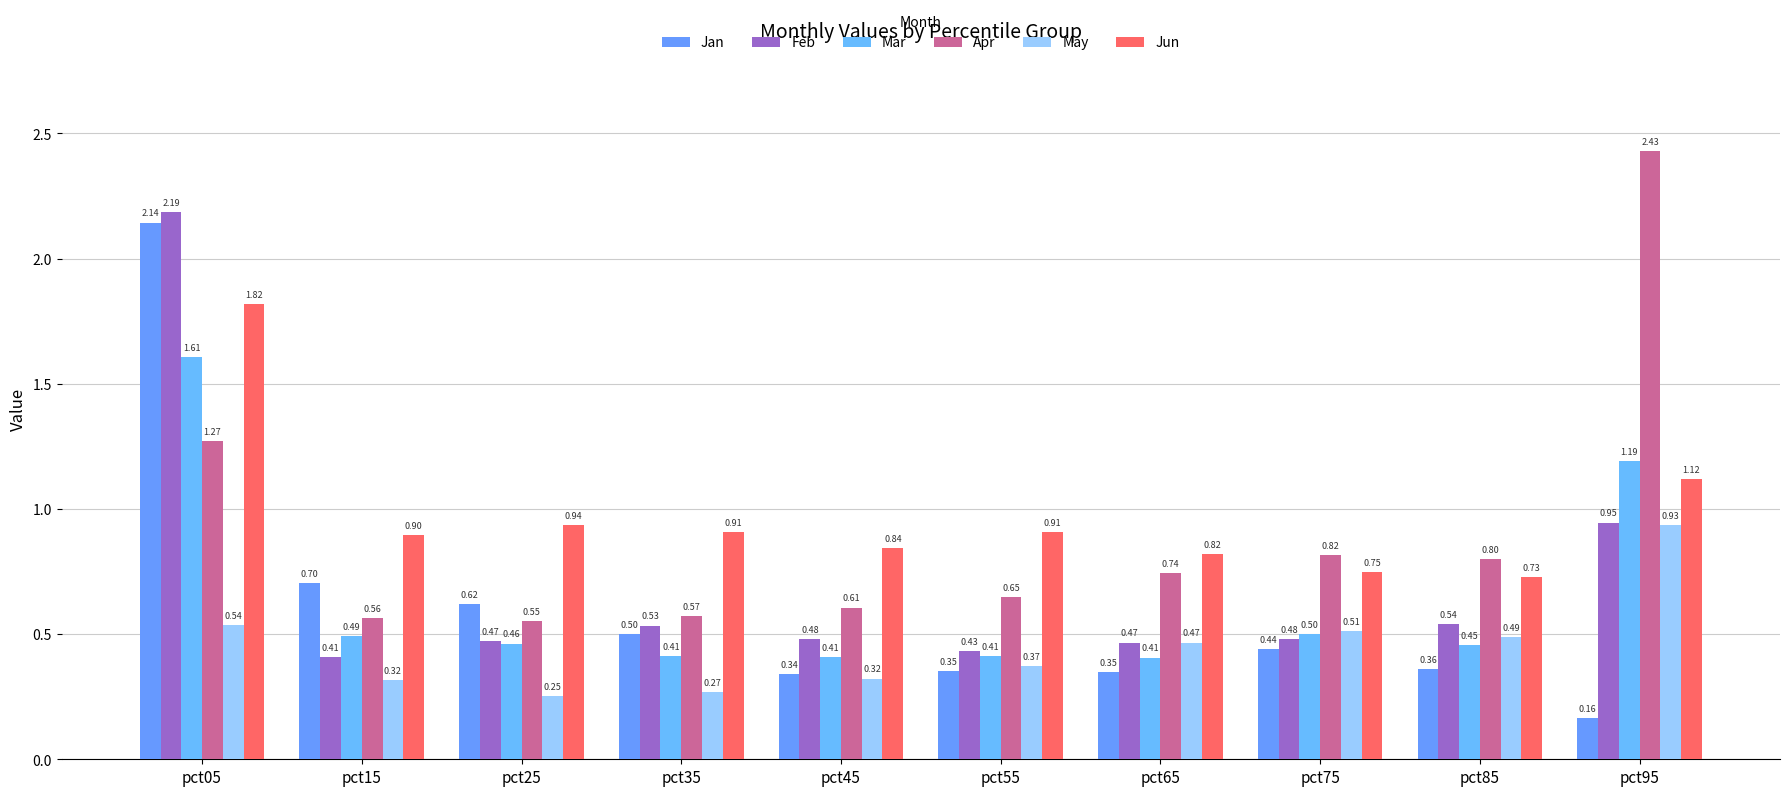

List the series in order of their peak value, lowest first.

May, Mar, Jun, Jan, Feb, Apr